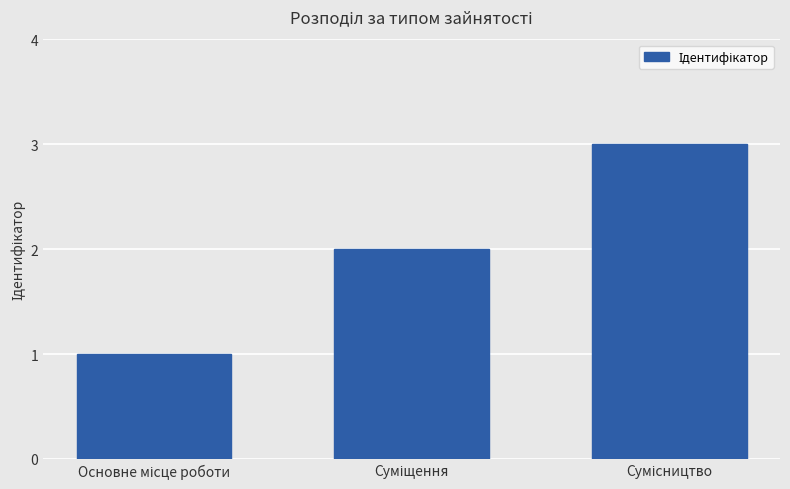

What is the maximum value shown in the chart?

3